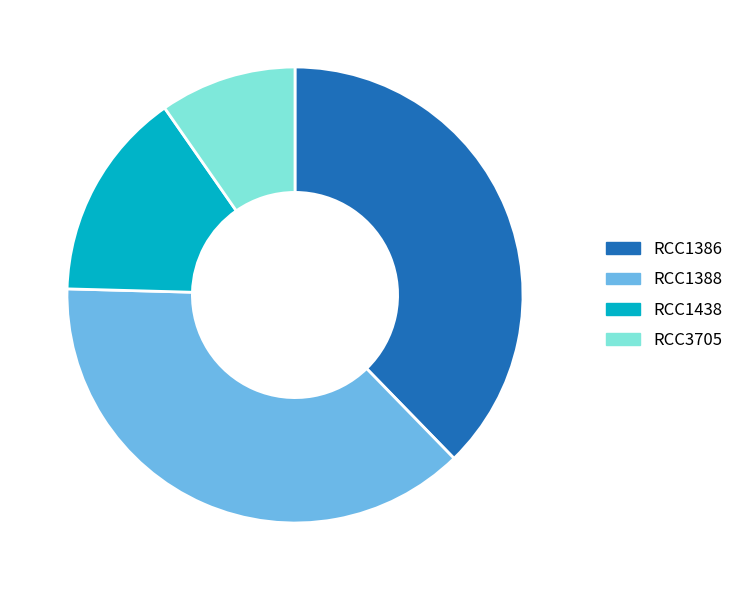

Which category has the smallest portion of the pie?

RCC3705